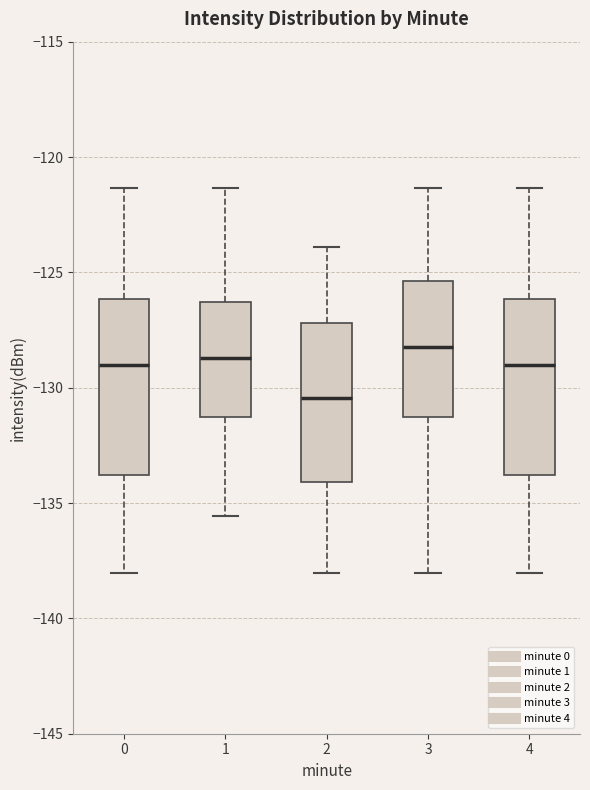

Reading left to right, read every box against the y-axis: the position of its median line, the range the box covers, and the ends of its whiskers. The values are not printed on the chart, so give them approximately, as read against the axis.

0: median -129.0, box -134.0 to -126.0, whiskers -138.0 to -121.5
1: median -128.5, box -131.5 to -126.5, whiskers -135.5 to -121.5
2: median -130.5, box -134.0 to -127.0, whiskers -138.0 to -124.0
3: median -128.0, box -131.5 to -125.5, whiskers -138.0 to -121.5
4: median -129.0, box -134.0 to -126.0, whiskers -138.0 to -121.5